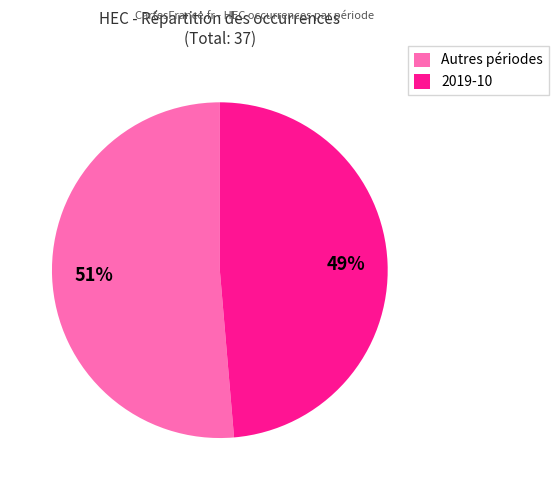

To the nearest percent, what percentage of the pie is 2019-10?

49%